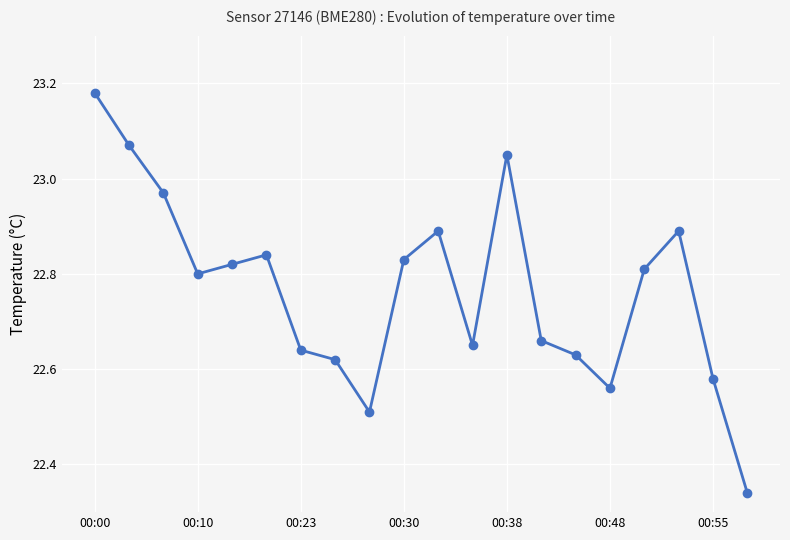

True or false: there are more than 0 points higher than both neighbors.

True